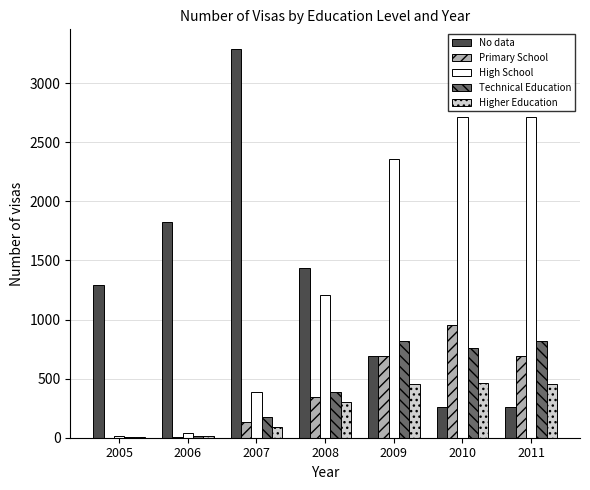

What is the sum of the Primary School values at 2009 and 2006?

700